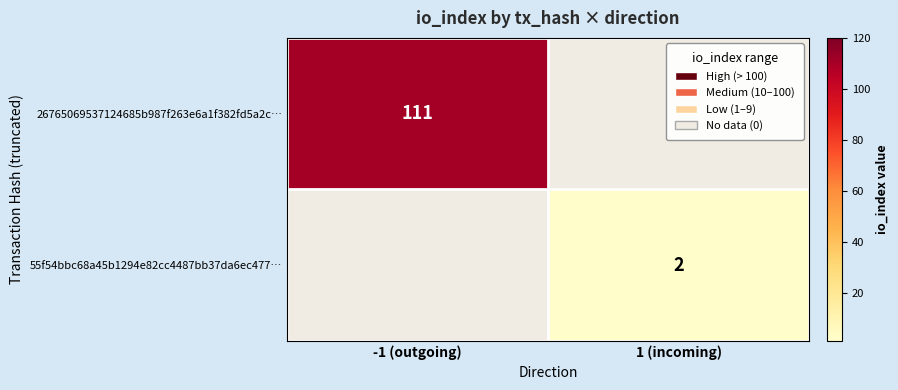

Is the value of 26765069537124685b987f263e6a1f382fd5a2c… at -1 (outgoing) greater than the value of 55f54bbc68a45b1294e82cc4487bb37da6ec477… at 1 (incoming)?

Yes